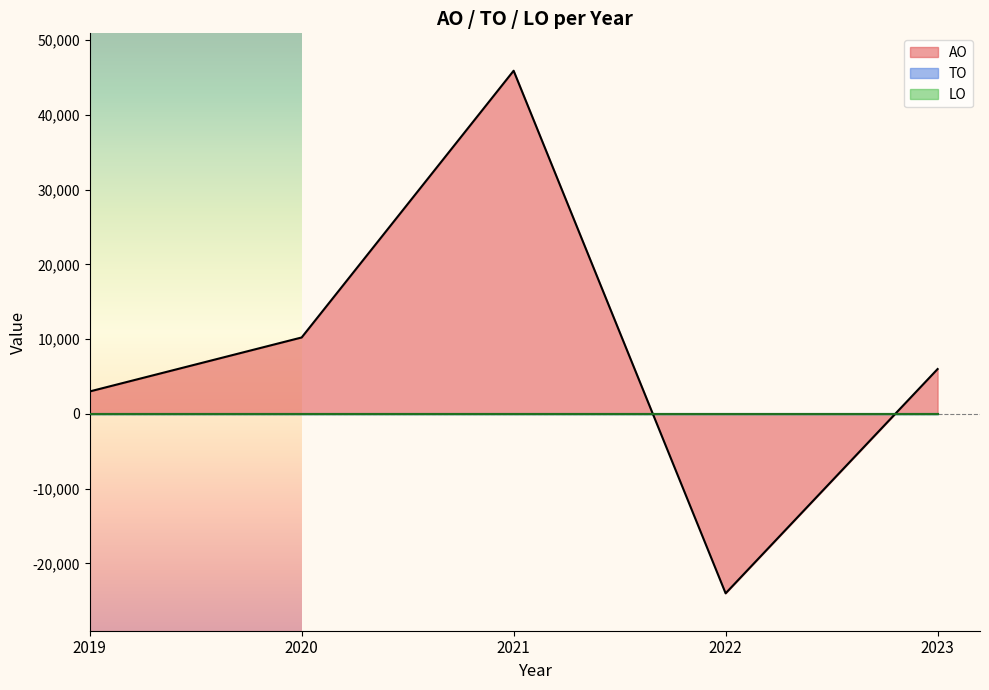

Between 2021 1ste aanpassing goedgekeurd and 2021 Opmaak goedgekeurd, which series saw the biggest shift?

AO